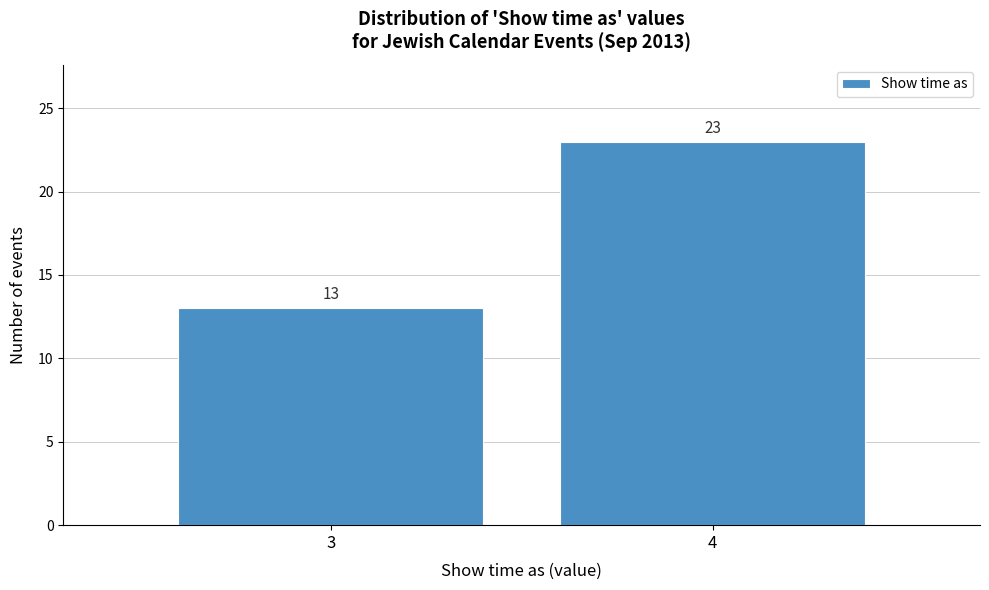

Reading left to right, extract all data points from this chart.

3=13	4=23